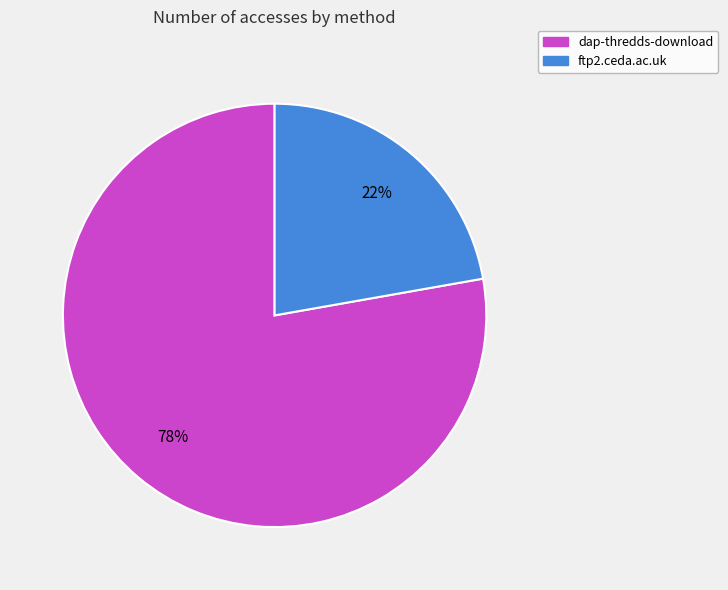

Which has a higher value, dap-thredds-download or ftp2.ceda.ac.uk?

dap-thredds-download